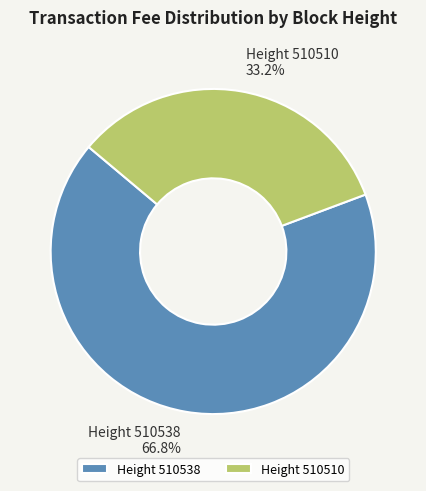

How many slices are in this pie chart?

2